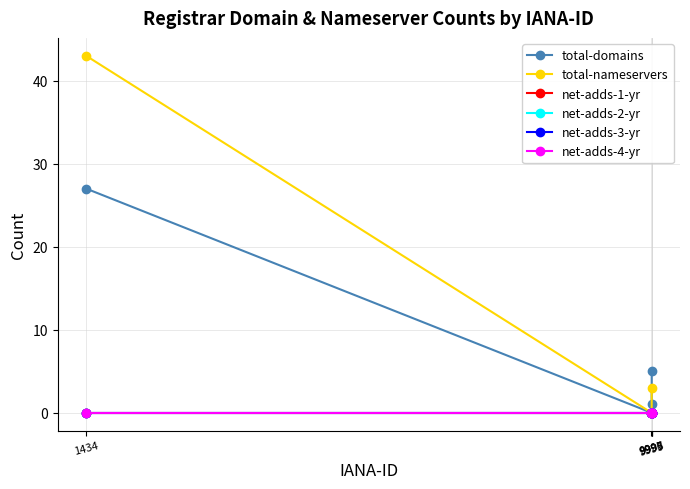

List the series in order of their peak value, lowest first.

net-adds-1-yr, net-adds-2-yr, net-adds-3-yr, net-adds-4-yr, total-domains, total-nameservers